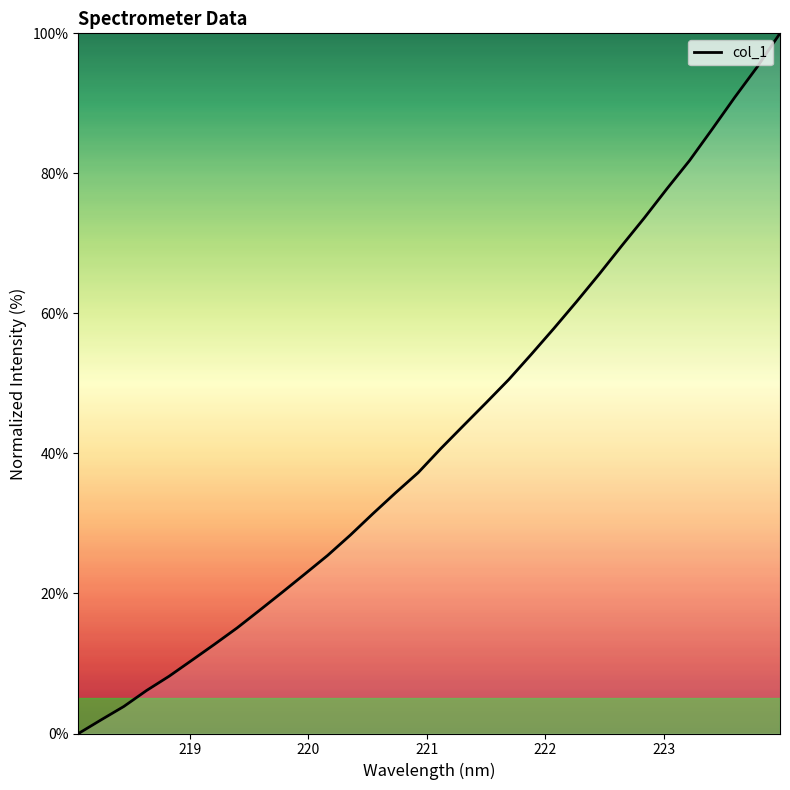

Reading left to right, list all the values displayed in this chart.

0.0	2.0	3.9	6.1	8.2	10.4	12.7	15.1	17.6	20.2	22.8	25.4	28.3	31.4	34.4	37.3	40.7	44.0	47.2	50.5	54.2	57.9	61.7	65.6	69.7	73.6	77.8	81.8	86.3	90.9	95.2	100.0